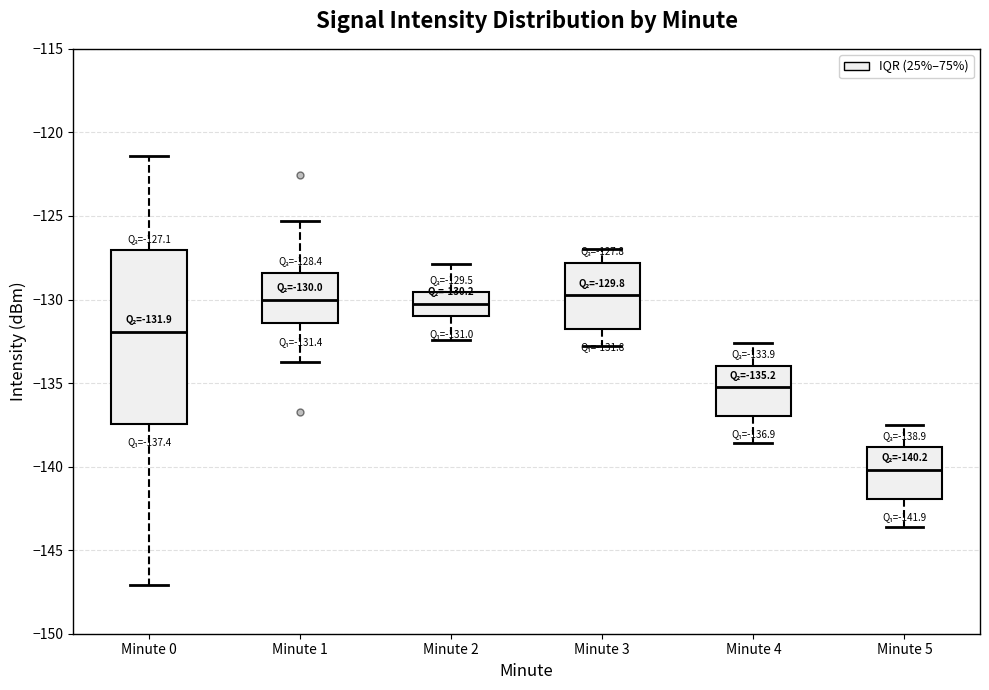

Which box's median line is the lowest?

Minute 5